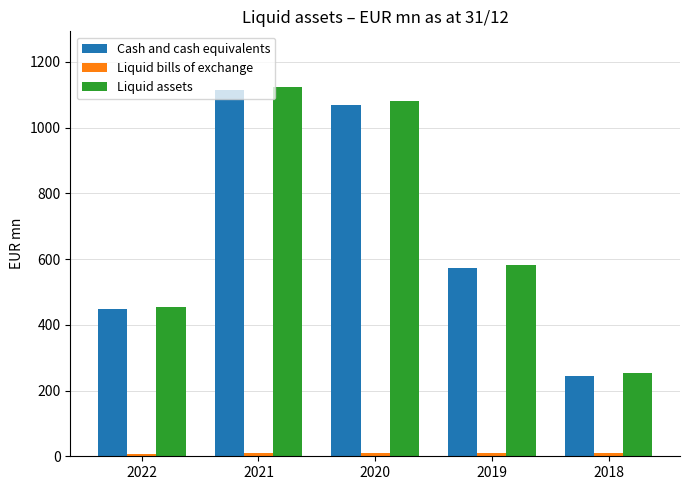

Is the value of Liquid assets at 2020 greater than the value of Cash and cash equivalents at 2018?

Yes